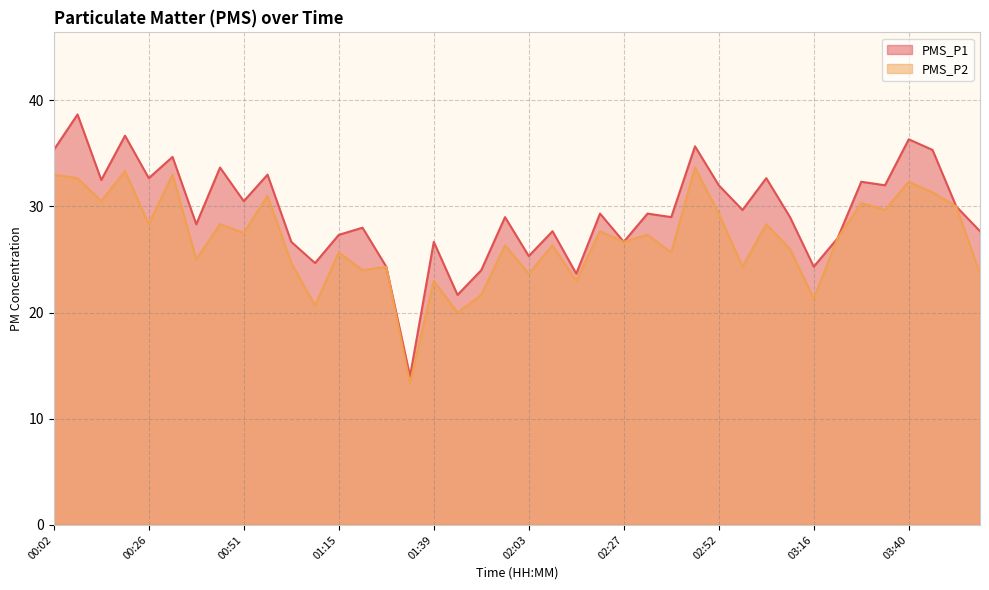

How many lines are shown in the chart?

2